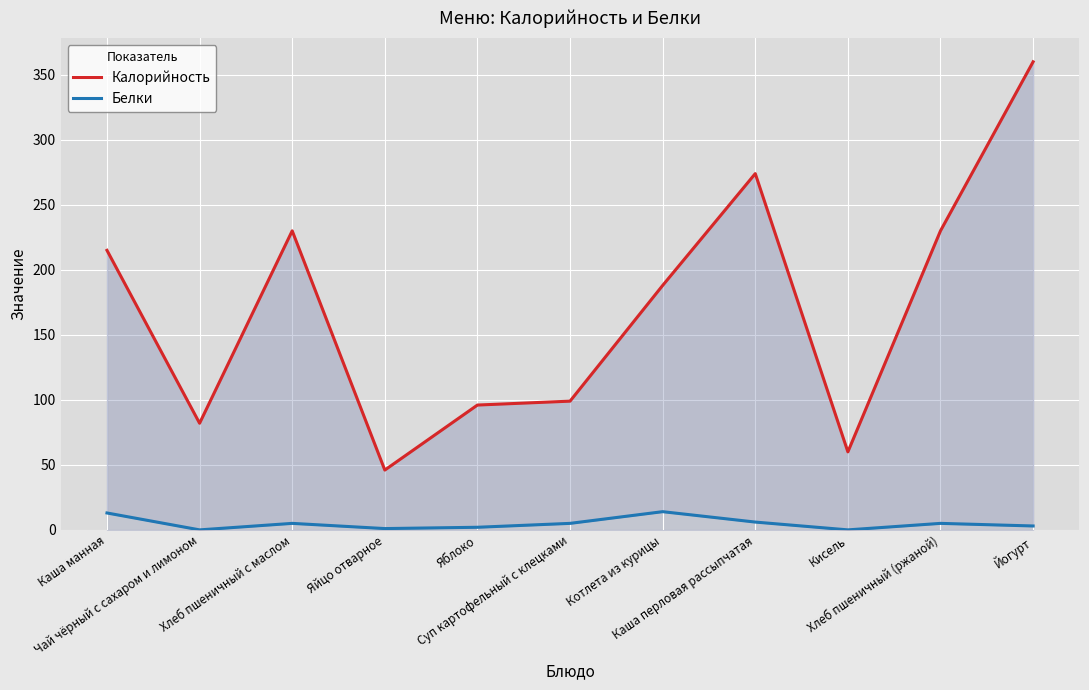

True or false: Белки and Калорийность cross at least once.

False